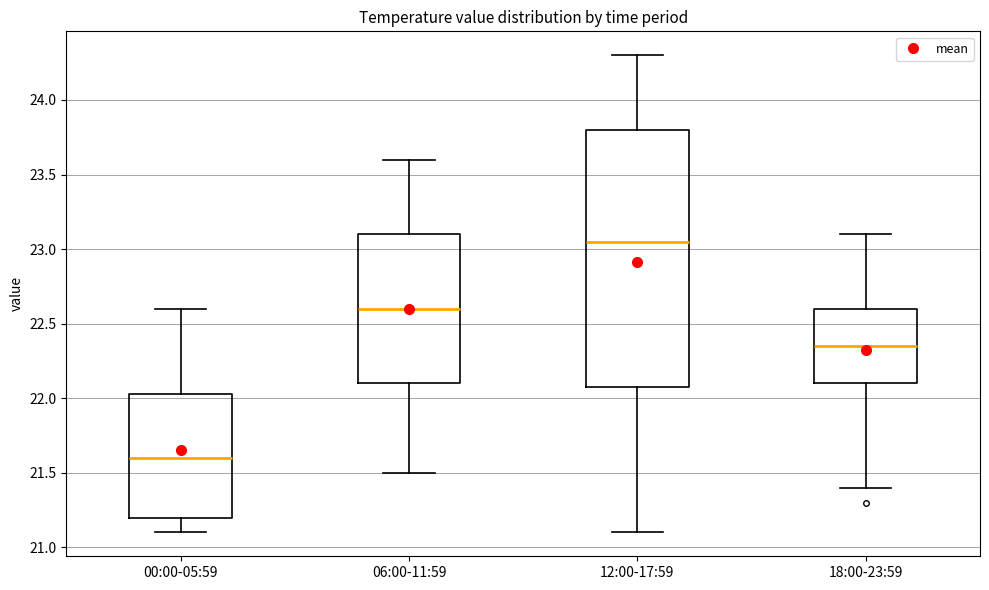

Comparing the boxes themselves (not the whiskers), which one is the tallest?

12:00-17:59